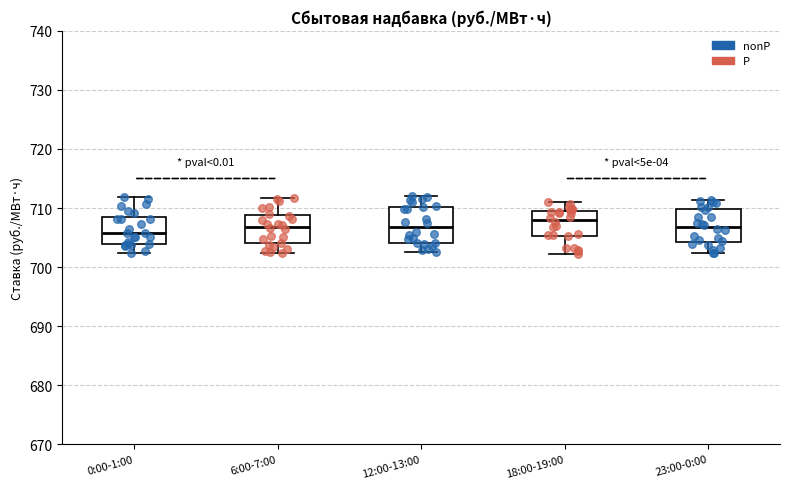

Reading left to right, transcribe this box plot: for each box, give where its median line is, the range the box spans, and where its two whiskers end, as read against the y-axis. The values are not printed on the chart, so give them approximately, as read against the axis.

0:00-1:00: median 706, box 704 to 708, whiskers 702 to 712
6:00-7:00: median 707, box 704 to 709, whiskers 702 to 712
12:00-13:00: median 707, box 704 to 710, whiskers 703 to 712
18:00-19:00: median 708, box 705 to 709, whiskers 702 to 711
23:00-0:00: median 707, box 704 to 710, whiskers 702 to 711